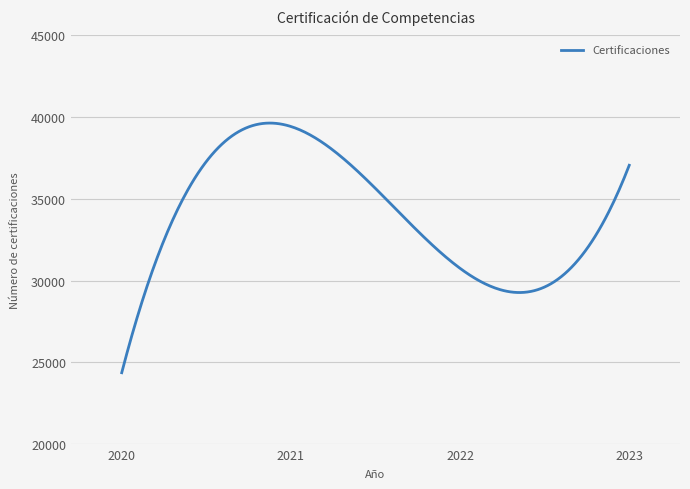

How many distinct data groups are displayed?

1